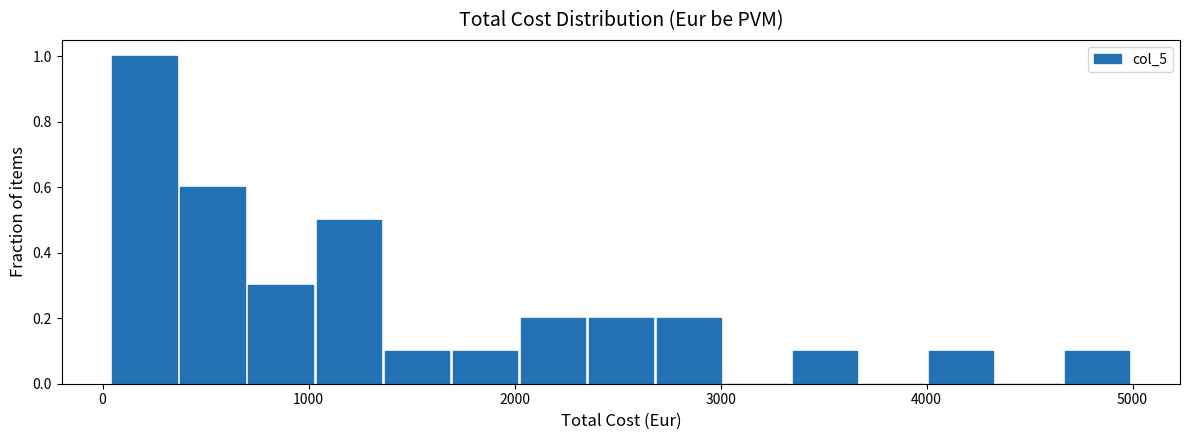

Read against the x-axis, roughly where is the centre of the tallest bar?

200